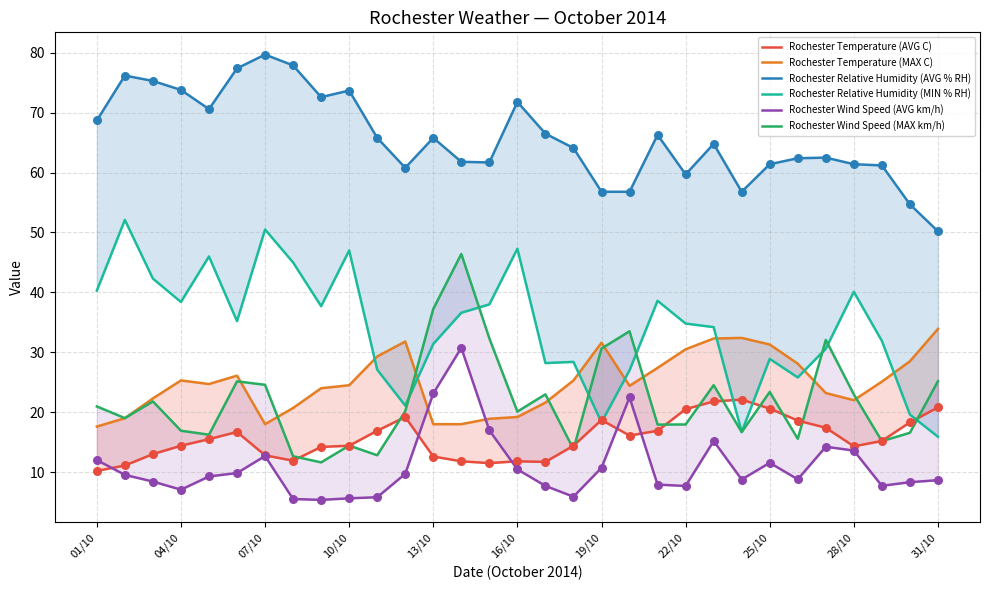

Which series has the largest Y range (max minus min)?

Rochester Relative Humidity (MIN % RH)